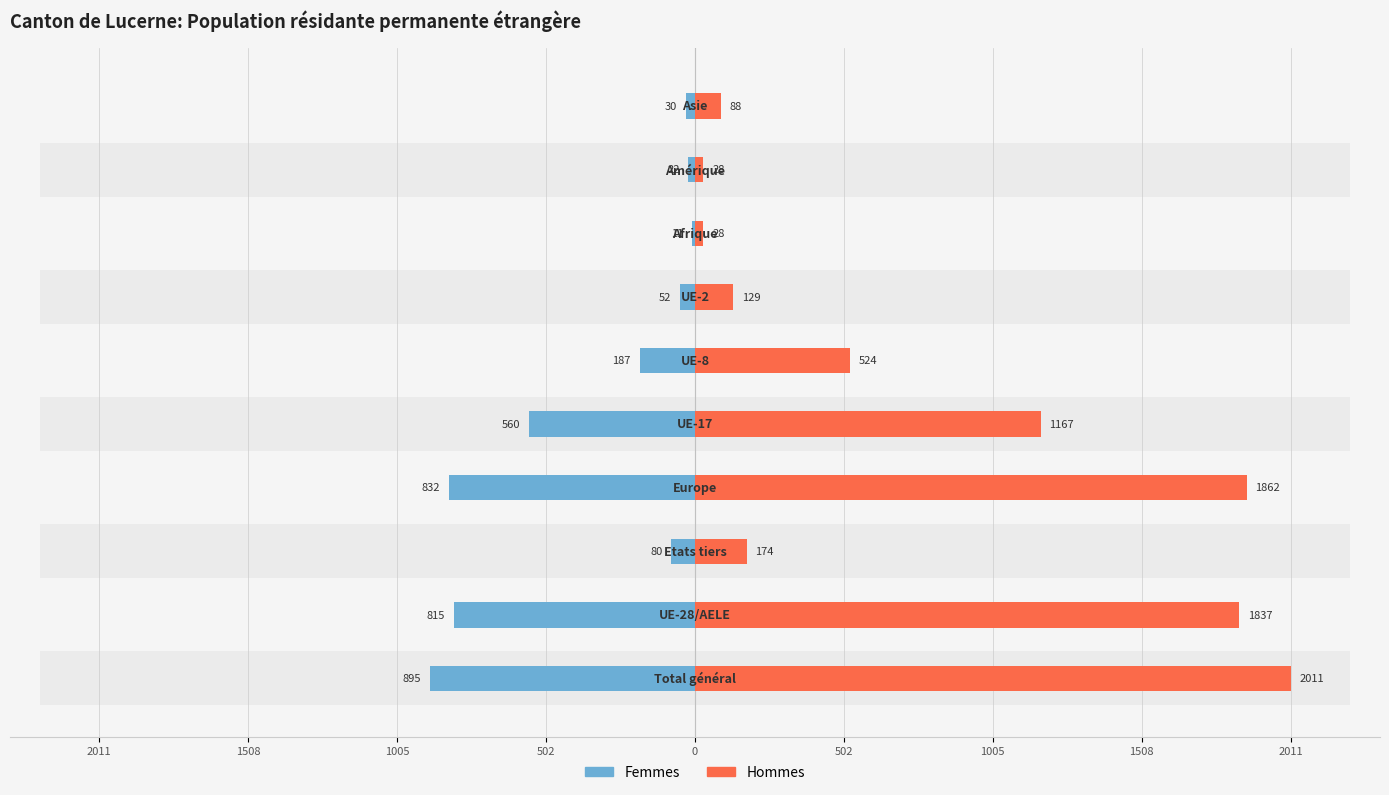

What is the average value of the Femmes series?

348